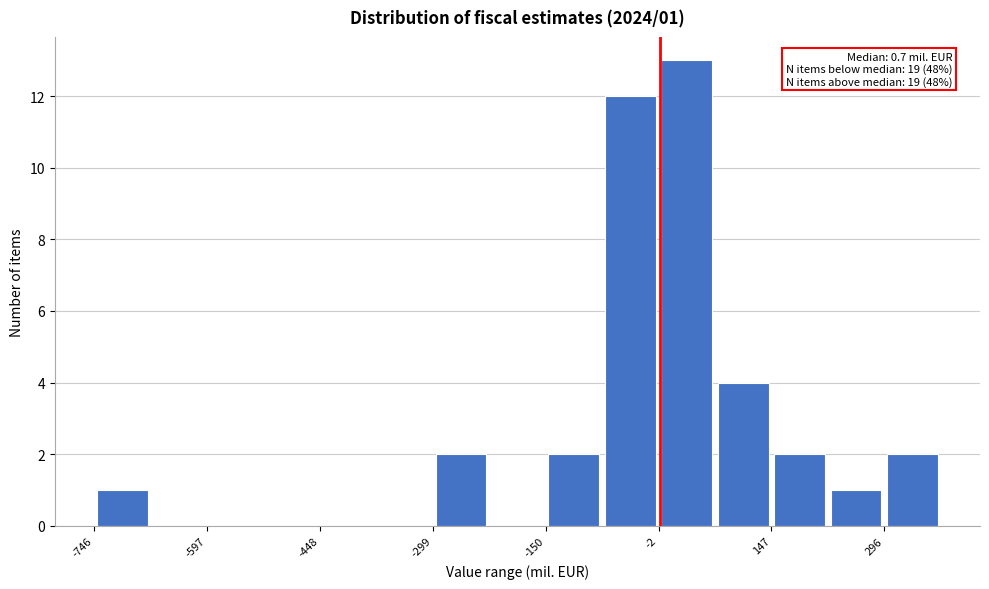

Around what value on the x-axis is the tallest bar? Give the approximate position of its centre, as read against the axis.

40